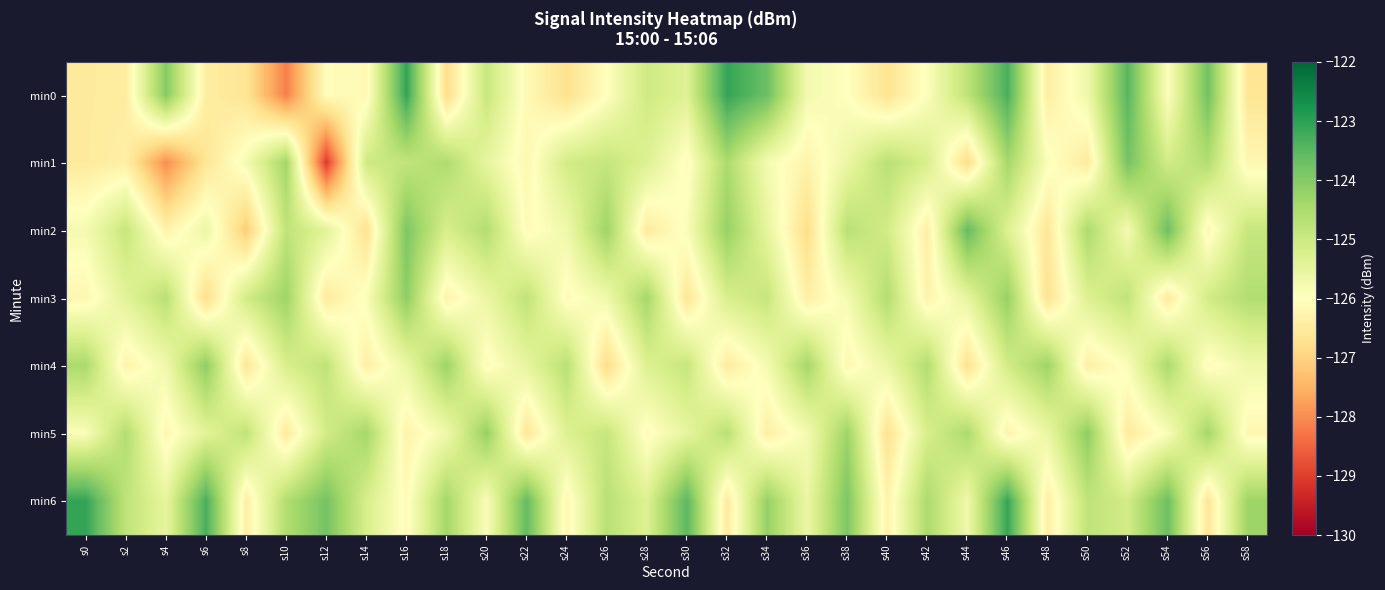

Reading left to right, list all the values displayed in this chart.

min0: s0=-126.5	s2=-126.5	s4=-124.0	s6=-126.4	s8=-126.7	s10=-128.2	s12=-126.0	s14=-126.2	s16=-123.1	s18=-126.8	s20=-124.9	s22=-126.1	s24=-126.7	s26=-126.0	s28=-125.0	s30=-125.3	s32=-123.1	s34=-123.7	s36=-125.8	s38=-126.0	s40=-126.7	s42=-125.9	s44=-124.8	s46=-123.3	s48=-126.4	s50=-125.7	s52=-123.5	s54=-126.0	s56=-123.8	s58=-126.6
min1: s0=-126.5	s2=-126.4	s4=-128.0	s6=-126.6	s8=-125.8	s10=-124.4	s12=-129.0	s14=-125.0	s16=-124.8	s18=-124.5	s20=-125.5	s22=-126.2	s24=-125.1	s26=-124.9	s28=-125.3	s30=-126.1	s32=-124.5	s34=-125.8	s36=-126.3	s38=-125.6	s40=-124.7	s42=-125.2	s44=-126.8	s46=-124.4	s48=-125.9	s50=-126.5	s52=-123.8	s54=-125.1	s56=-124.6	s58=-126.2
min2: s0=-125.8	s2=-124.9	s4=-126.3	s6=-125.6	s8=-127.1	s10=-124.8	s12=-125.4	s14=-126.7	s16=-123.9	s18=-125.2	s20=-124.6	s22=-126.1	s24=-125.7	s26=-124.3	s28=-126.5	s30=-125.9	s32=-124.2	s34=-125.5	s36=-126.8	s38=-124.7	s40=-125.1	s42=-126.4	s44=-123.6	s46=-125.3	s48=-126.6	s50=-124.5	s52=-125.8	s54=-123.7	s56=-126.2	s58=-124.9
min3: s0=-126.2	s2=-125.4	s4=-124.7	s6=-126.8	s8=-125.1	s10=-124.3	s12=-126.5	s14=-125.9	s16=-124.1	s18=-126.3	s20=-125.6	s22=-124.8	s24=-126.1	s26=-125.7	s28=-124.4	s30=-126.6	s32=-125.2	s34=-124.9	s36=-126.4	s38=-125.8	s40=-124.6	s42=-126.3	s44=-125.5	s46=-124.2	s48=-126.7	s50=-125.3	s52=-124.8	s54=-126.5	s56=-125.1	s58=-124.6
min4: s0=-124.5	s2=-126.3	s4=-125.7	s6=-124.1	s8=-126.6	s10=-125.2	s12=-124.8	s14=-126.4	s16=-125.6	s18=-124.3	s20=-126.1	s22=-125.5	s24=-124.7	s26=-126.8	s28=-125.3	s30=-124.9	s32=-126.5	s34=-125.8	s36=-124.4	s38=-126.2	s40=-125.6	s42=-124.6	s44=-126.7	s46=-125.1	s48=-124.3	s50=-126.4	s52=-125.9	s54=-124.5	s56=-126.1	s58=-125.7
min5: s0=-125.9	s2=-124.6	s4=-126.2	s6=-125.4	s8=-124.8	s10=-126.5	s12=-125.1	s14=-124.4	s16=-126.3	s18=-125.7	s20=-124.2	s22=-126.6	s24=-125.3	s26=-124.9	s28=-126.1	s30=-125.5	s32=-124.7	s34=-126.4	s36=-125.8	s38=-124.3	s40=-126.7	s42=-125.2	s44=-124.5	s46=-126.3	s48=-125.6	s50=-124.1	s52=-126.5	s54=-125.9	s56=-124.4	s58=-126.2
min6: s0=-123.1	s2=-124.8	s4=-125.5	s6=-123.3	s8=-126.4	s10=-124.6	s12=-123.8	s14=-125.2	s16=-126.1	s18=-124.4	s20=-125.9	s22=-123.6	s24=-126.2	s26=-124.7	s28=-125.3	s30=-123.5	s32=-126.5	s34=-124.2	s36=-125.6	s38=-123.9	s40=-126.3	s42=-124.5	s44=-125.7	s46=-123.1	s48=-126.4	s50=-124.8	s52=-125.1	s54=-123.7	s56=-126.6	s58=-124.3